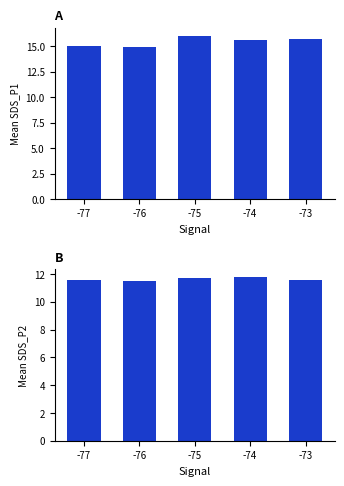

What is the total value across all series at -74?

27.4